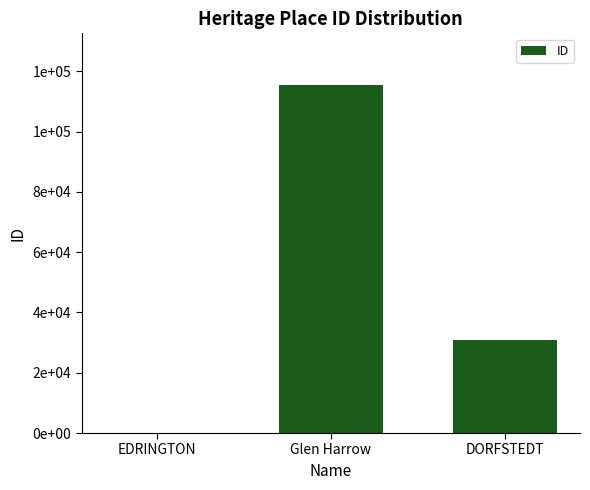

At which category does the chart reach its minimum across all series?

EDRINGTON